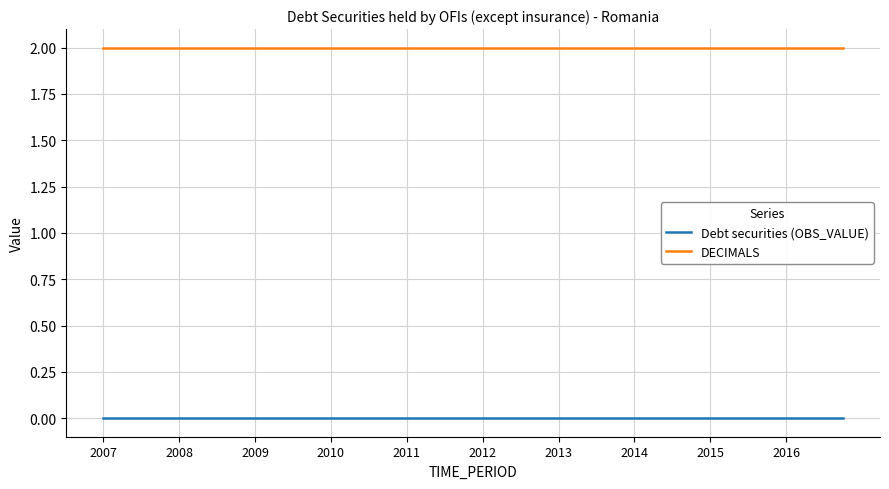

Rank the series by their maximum value, from highest to lowest.

DECIMALS, Debt securities (OBS_VALUE)